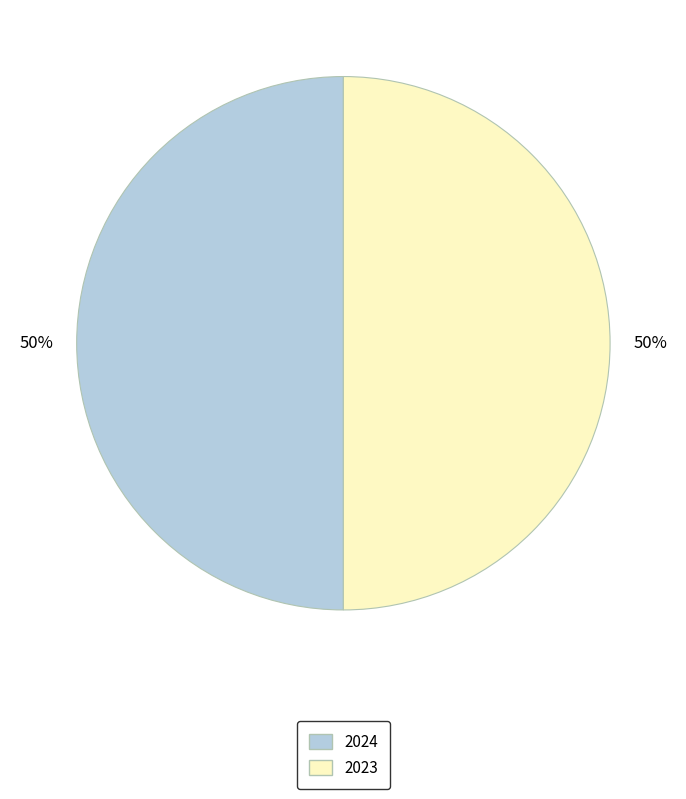

To the nearest percent, what percentage of the pie is 2023?

50%